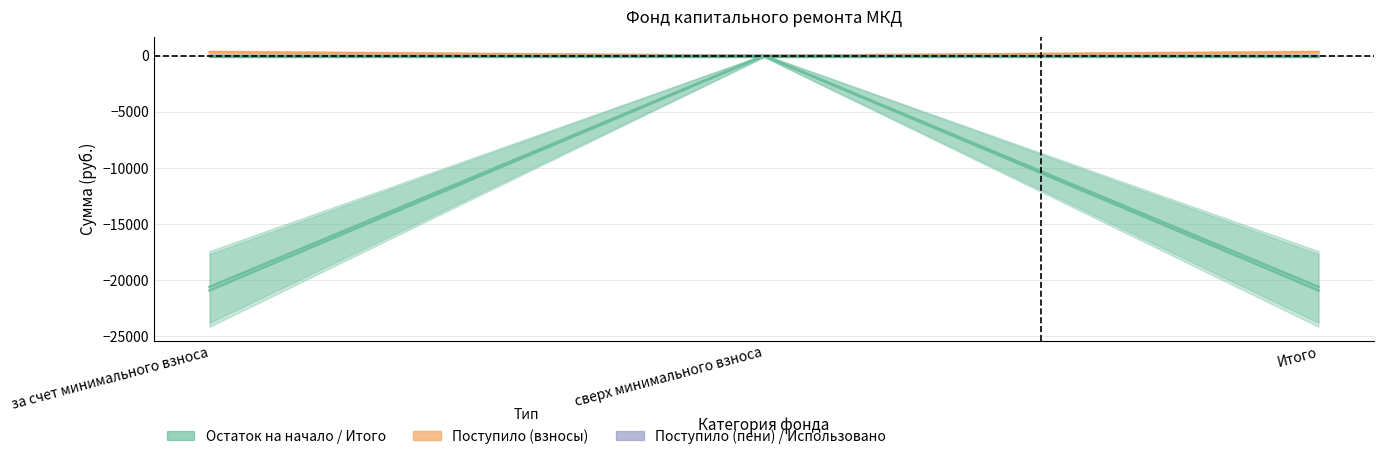

What is the difference between the maximum and second lowest values in the Поступило (пени) series?

6.7